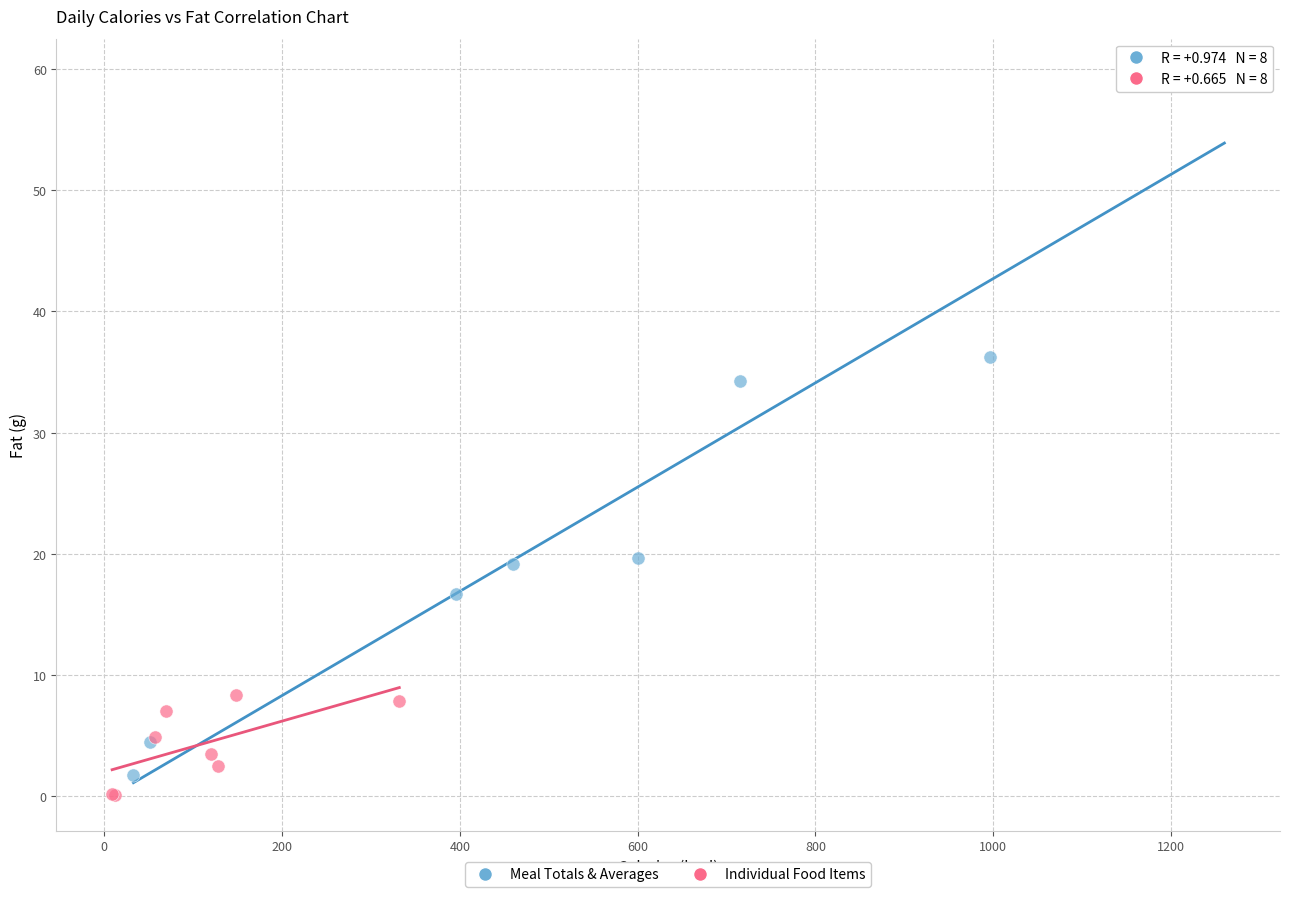

Which series has the largest Y range (max minus min)?

Meal Totals & Averages